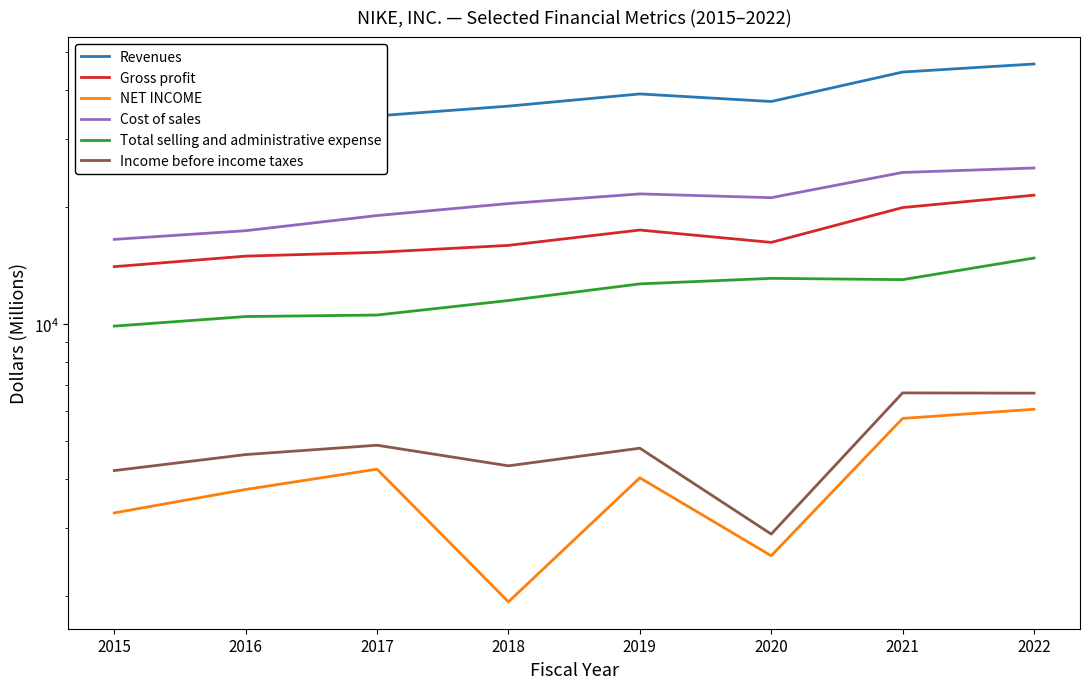

Which category has the highest value in the Revenues series?

2022